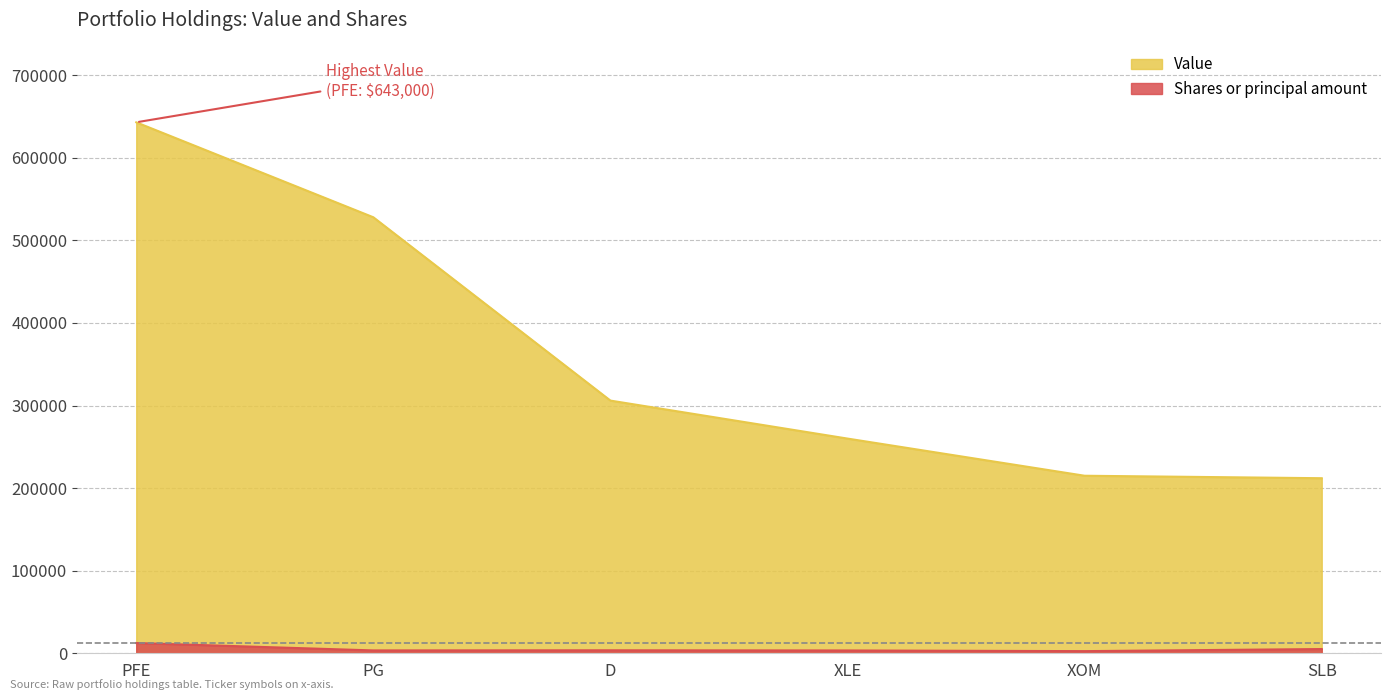

Rank the series by their maximum value, from lowest to highest.

Shares or principal amount, Value